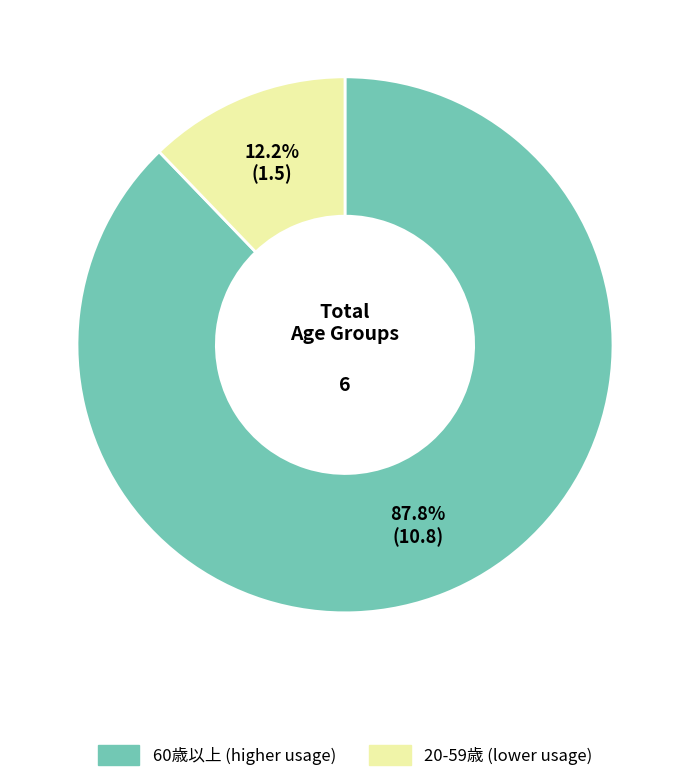

Does any single category account for the majority?

Yes